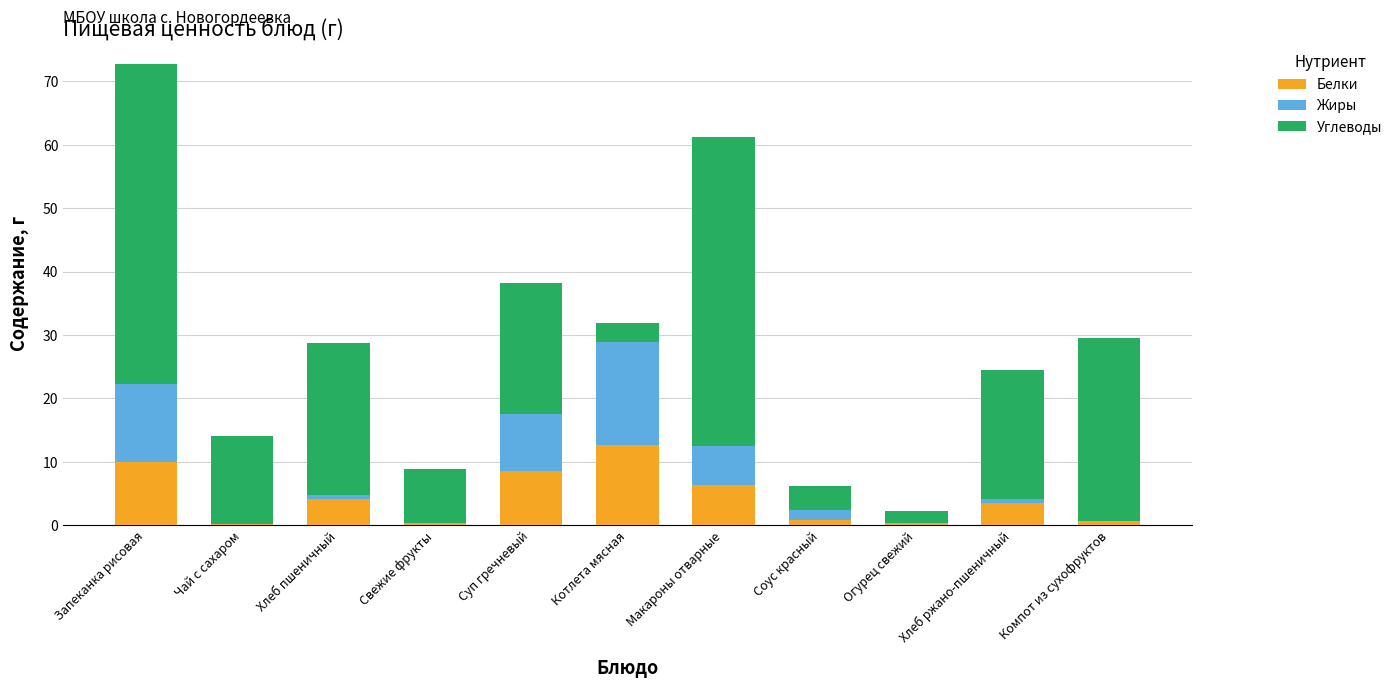

At which label does Белки reach its peak?

Котлета мясная